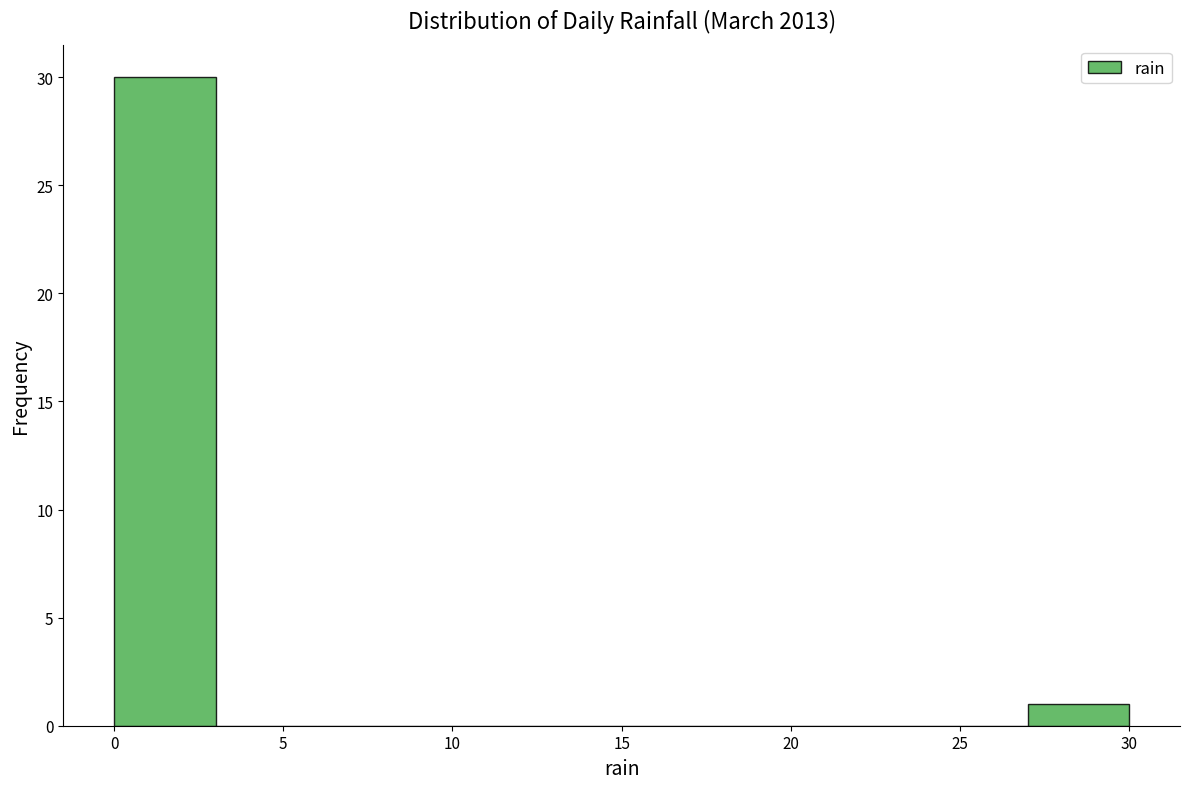

Reading left to right, transcribe this chart: for each bar, give the range it covers on the x-axis and its height. The values are not printed on the chart, so give them approximately, as read against the axis.

0 to 3: 30
3 to 6: 0
6 to 9: 0
9 to 12: 0
12 to 15: 0
15 to 18: 0
18 to 21: 0
21 to 24: 0
24 to 27: 0
27 to 30: 1